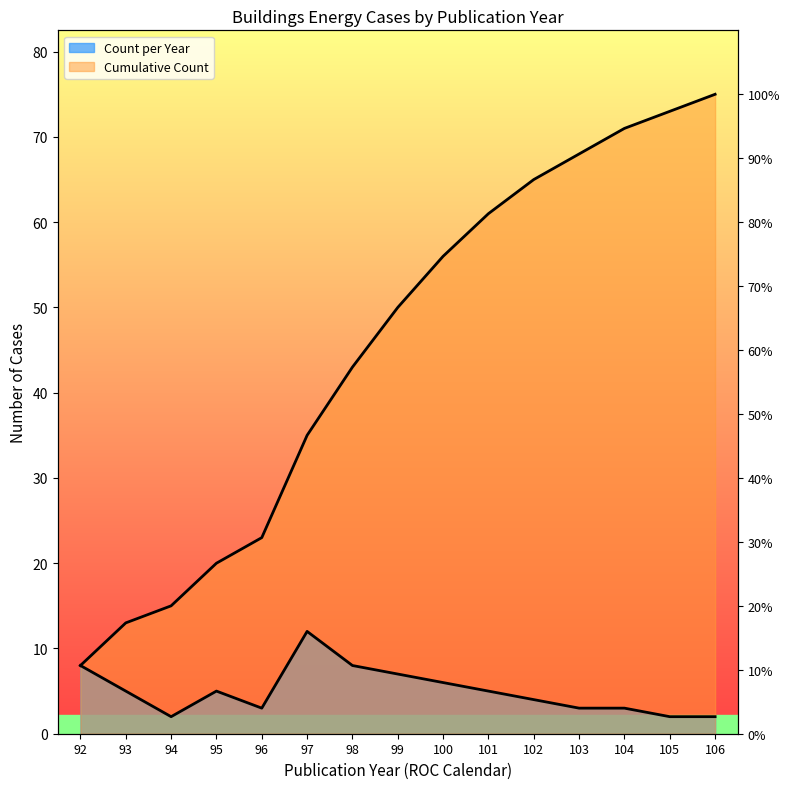

Reading left to right, list all the values displayed in this chart.

92=8	93=13	94=15	95=20	96=23	97=35	98=43	99=50	100=56	101=61	102=65	103=68	104=71	105=73	106=75